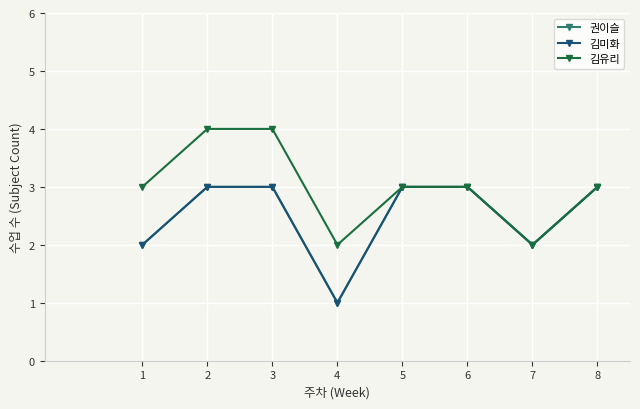

Is this an area chart (filled region under the line)?

No